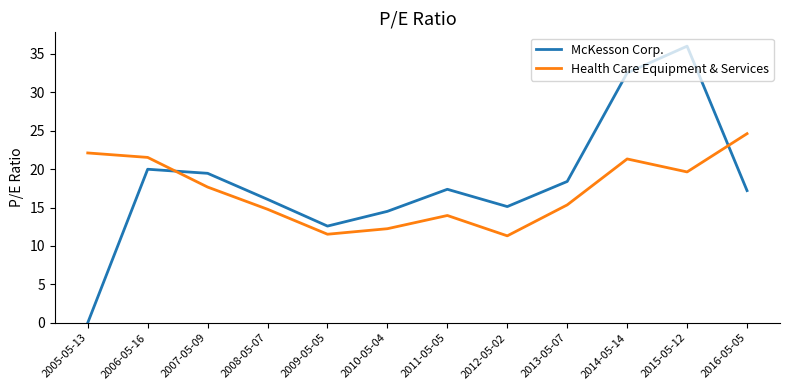

How many categories are shown in the chart?

12